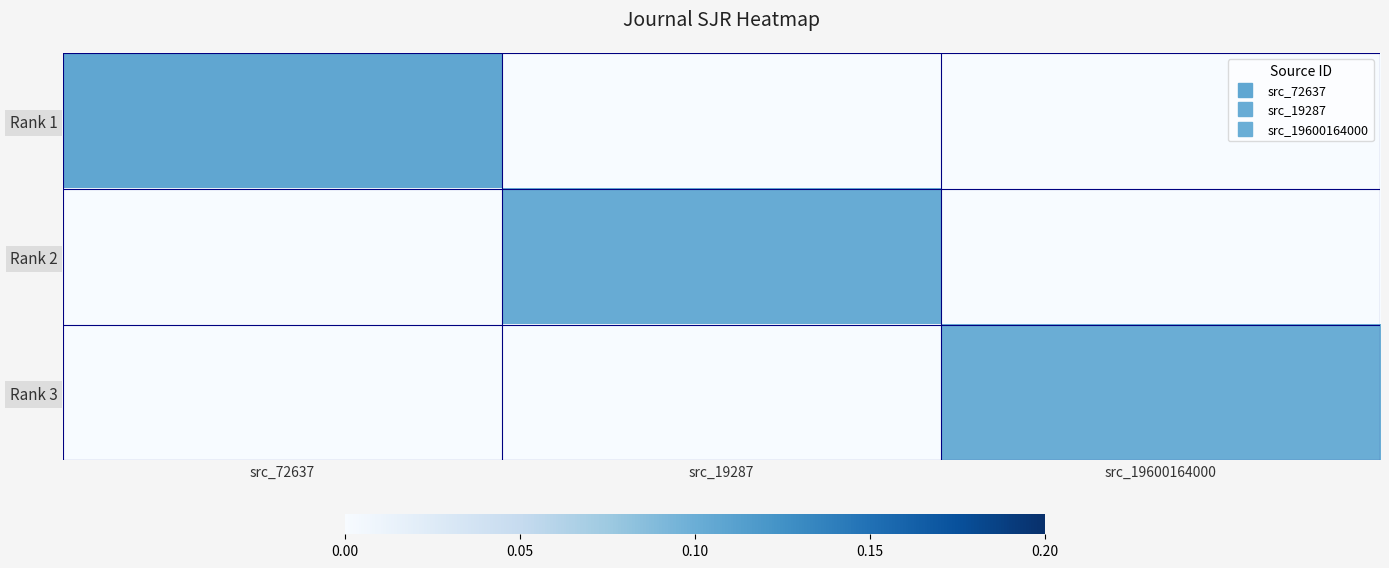

List the series in order of their overall mean, highest first.

Rank 1, Rank 2, Rank 3